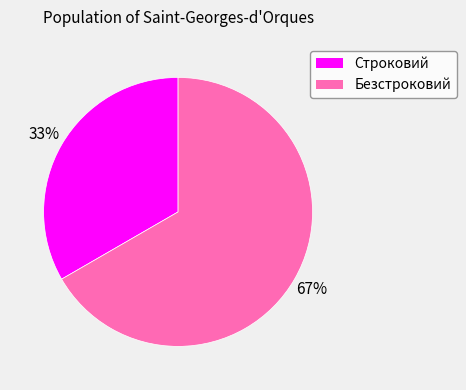

Which slice is the largest?

Безстроковий